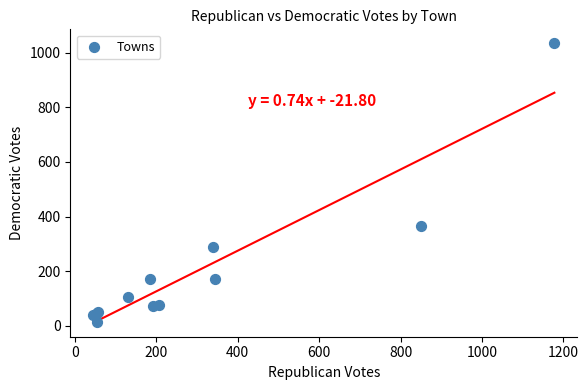

What Y value in the scatter plot is closest to 525?

365